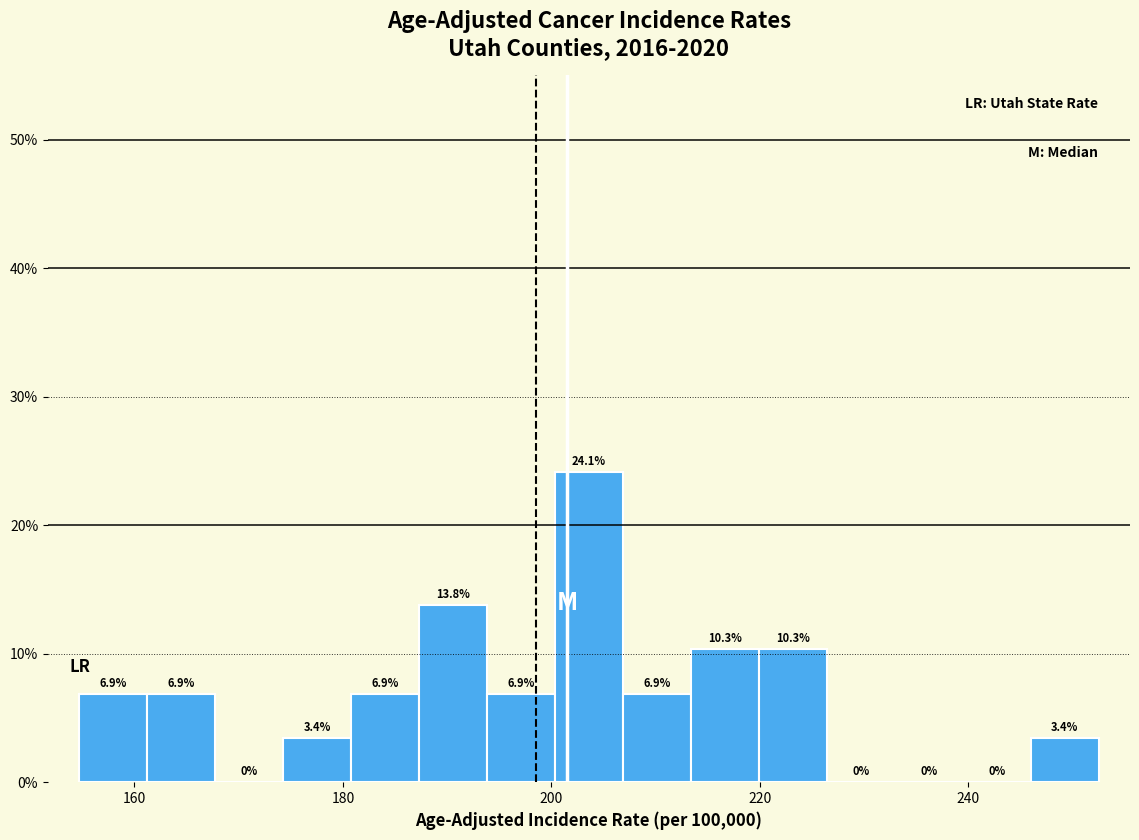

Around what value on the x-axis is the tallest bar? Give the approximate position of its centre, as read against the axis.

204